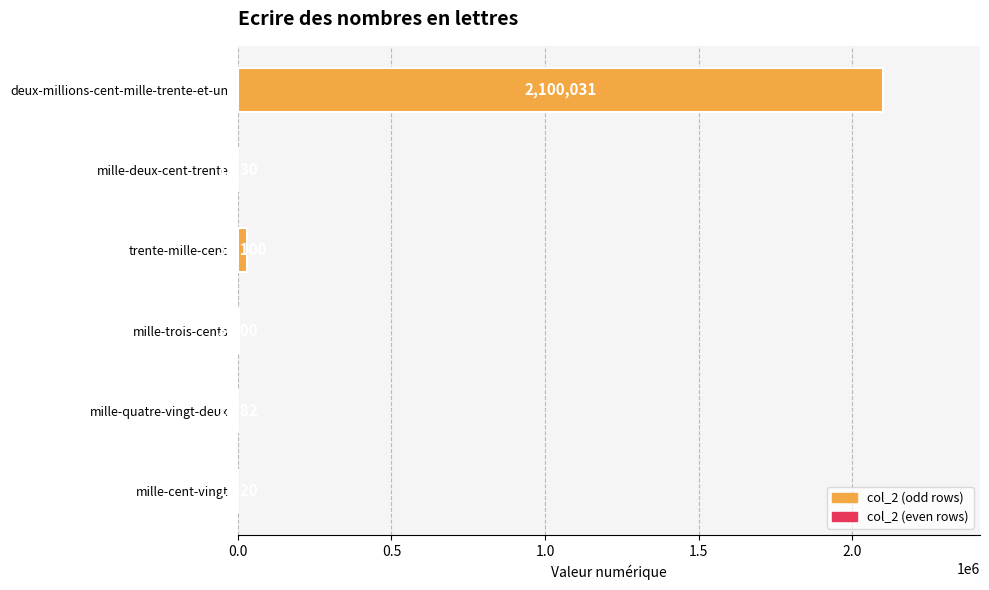

Count the number of data series in this chart.

1